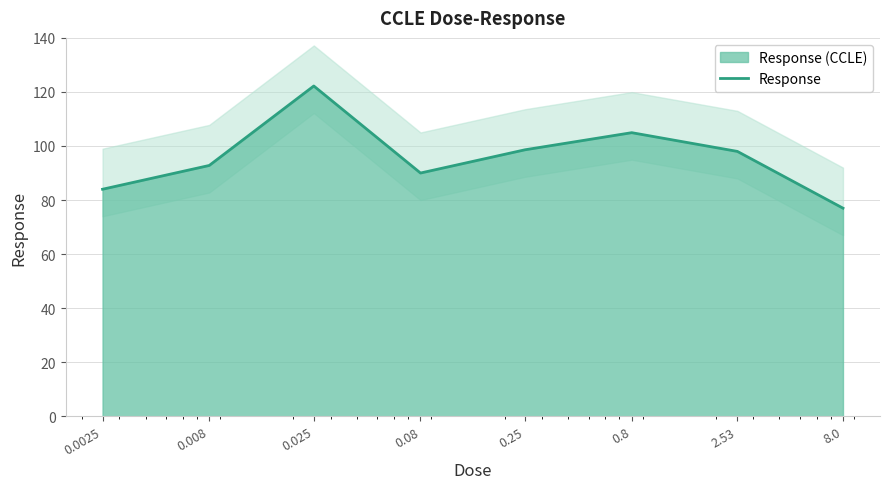

Reading left to right, list all the values displayed in this chart.

0.0025=84.0	0.008=92.8	0.025=122.2	0.08=90.0	0.25=98.6	0.8=104.9	2.53=98.0	8.0=77.0